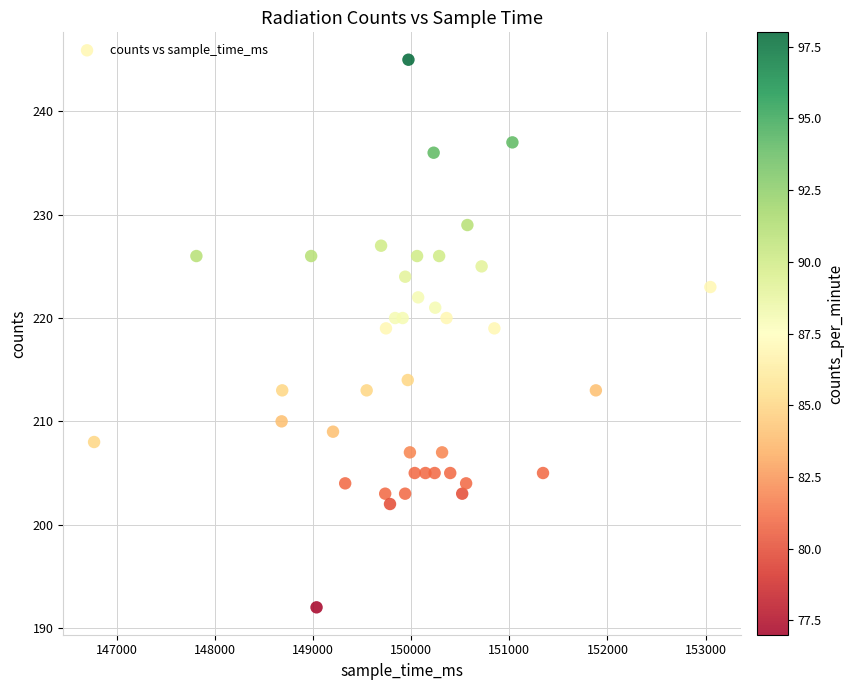

What is the range of X values (max minus min)?

6283